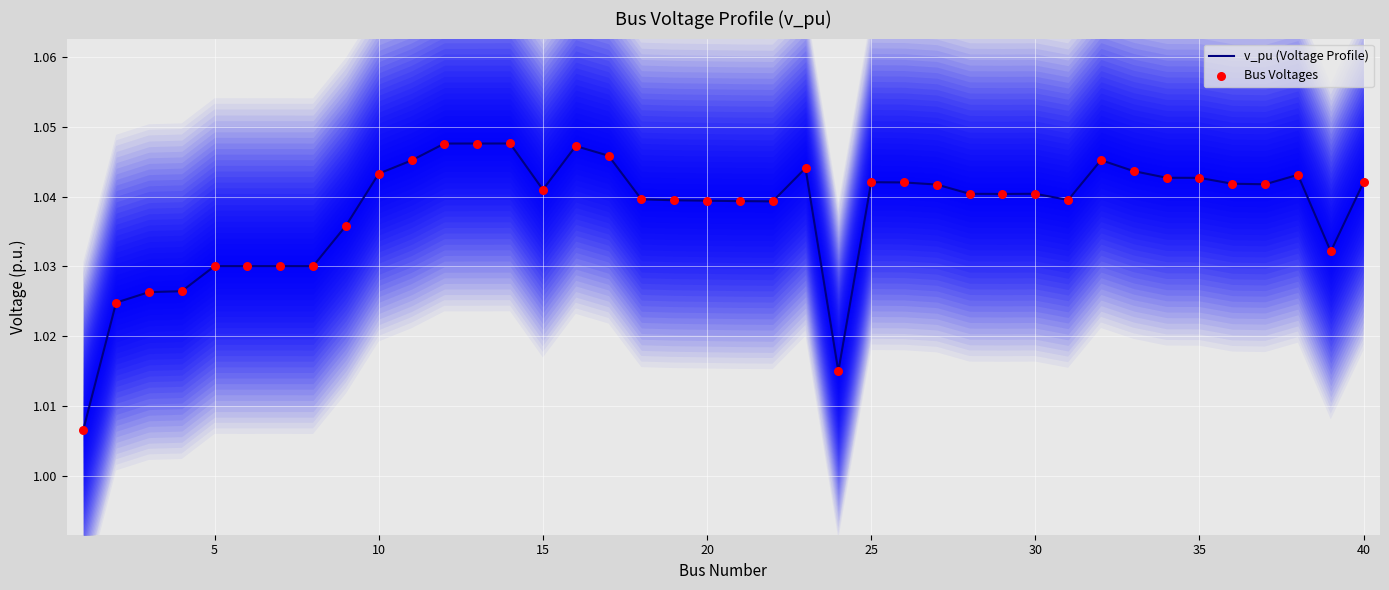

Which series has the widest spread of Y values?

v_pu (Voltage Profile)